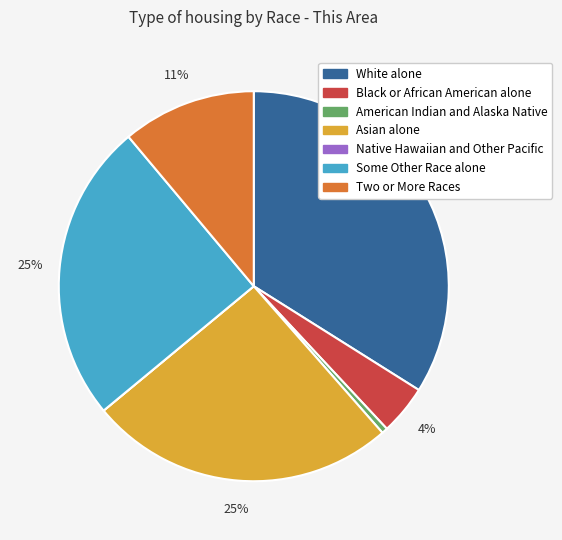

The Some Other Race alone slice represents 31% of the pie. True or false?

False